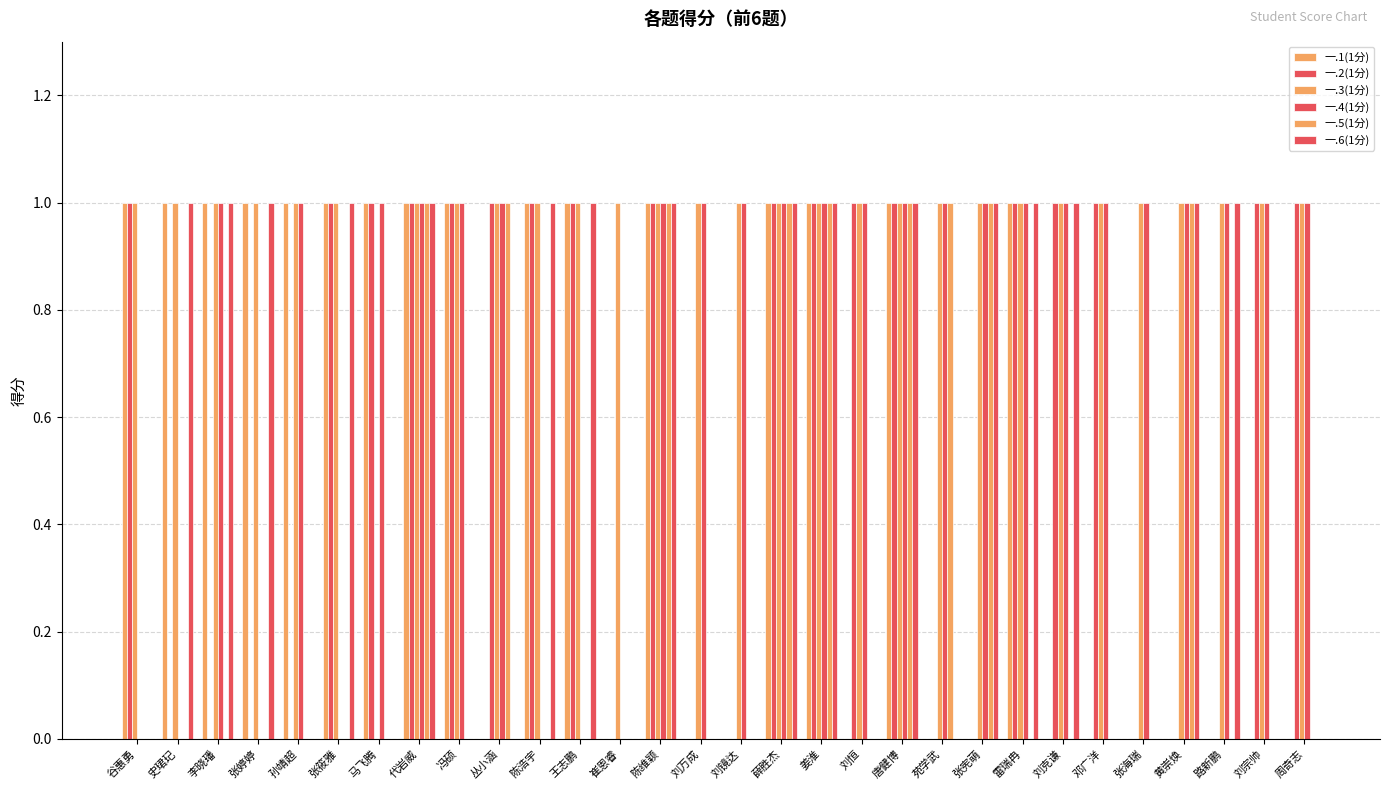

How many distinct data groups are displayed?

6